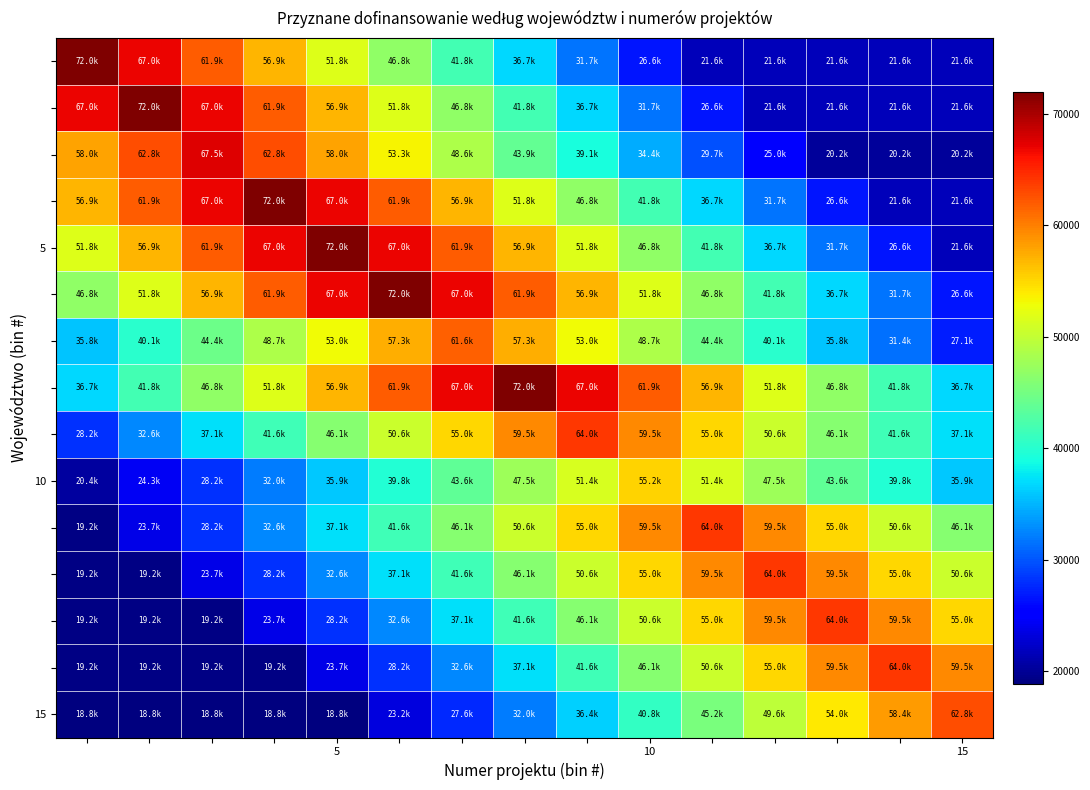

Count the number of data series in this chart.

15